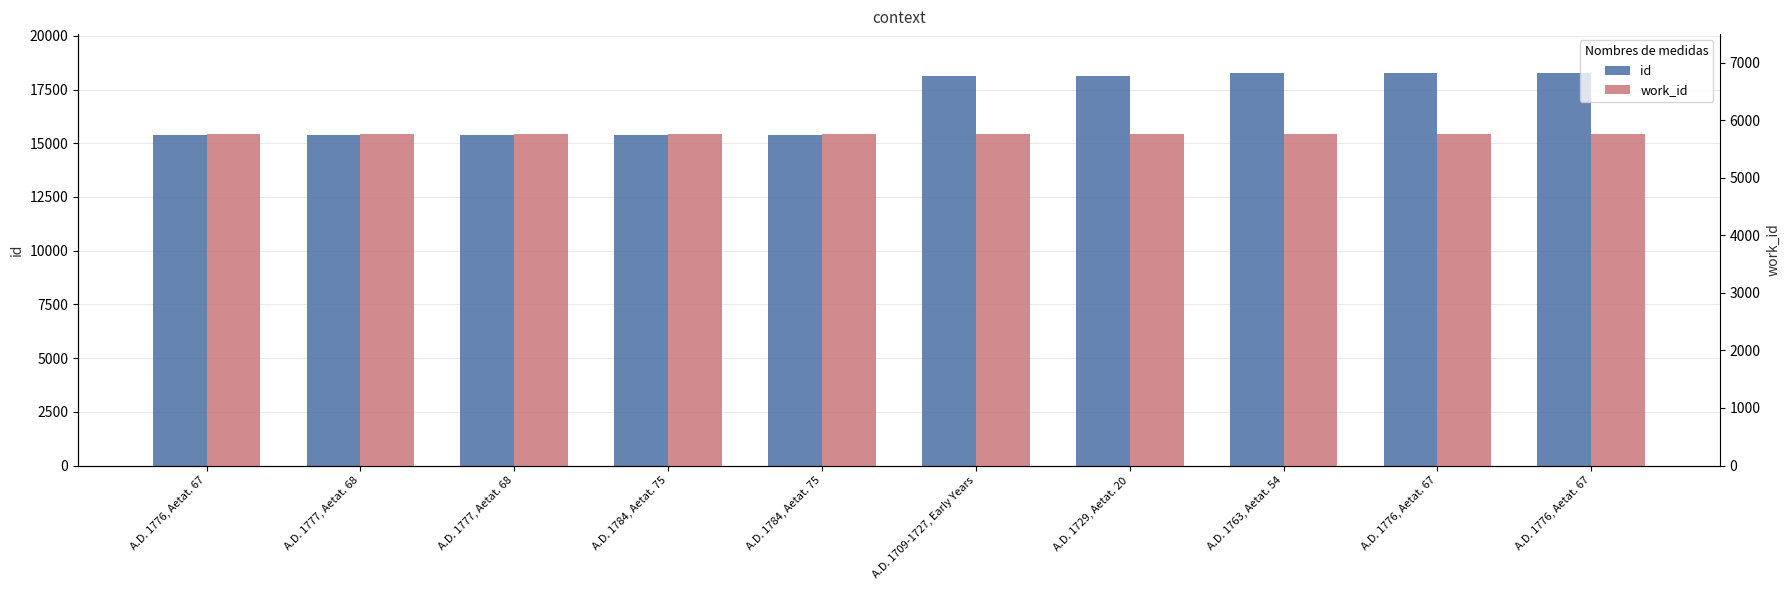

What is the approximate value of id at A.D. 1776, Aetat. 67?

18252